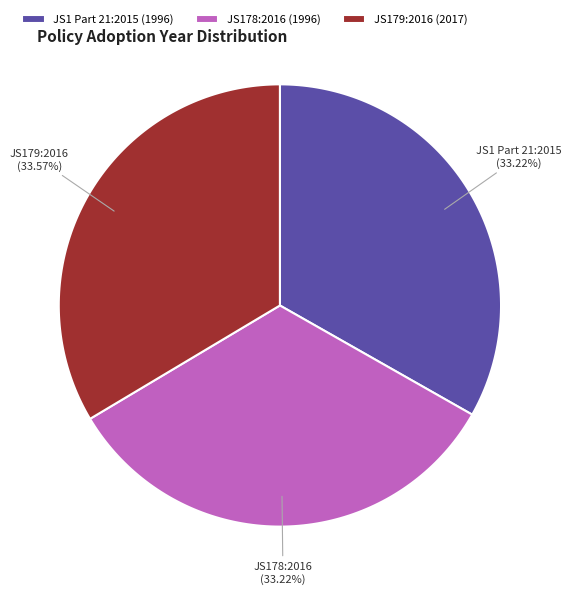

Is it true that JS1 Part 21:2015 is 47% of the pie?

False